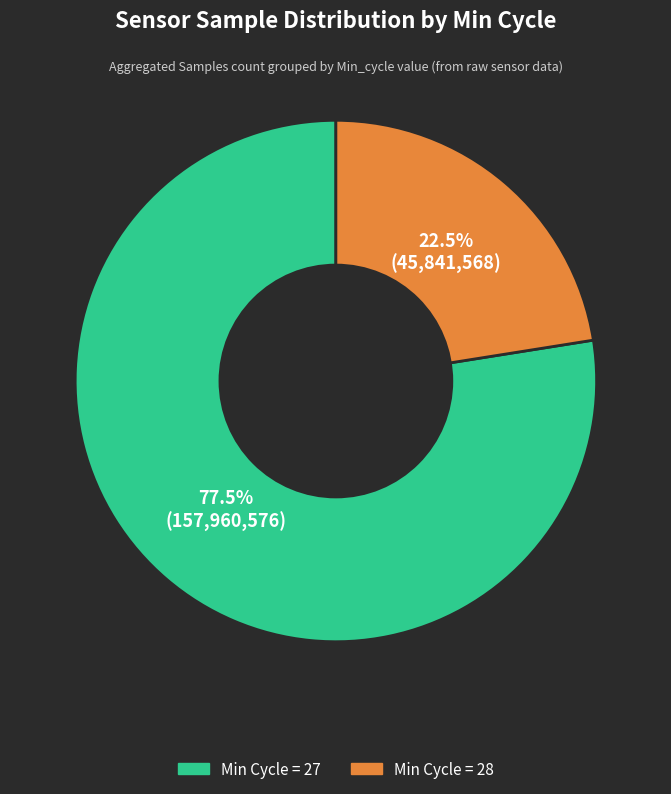

Is there a majority slice in this chart?

Yes